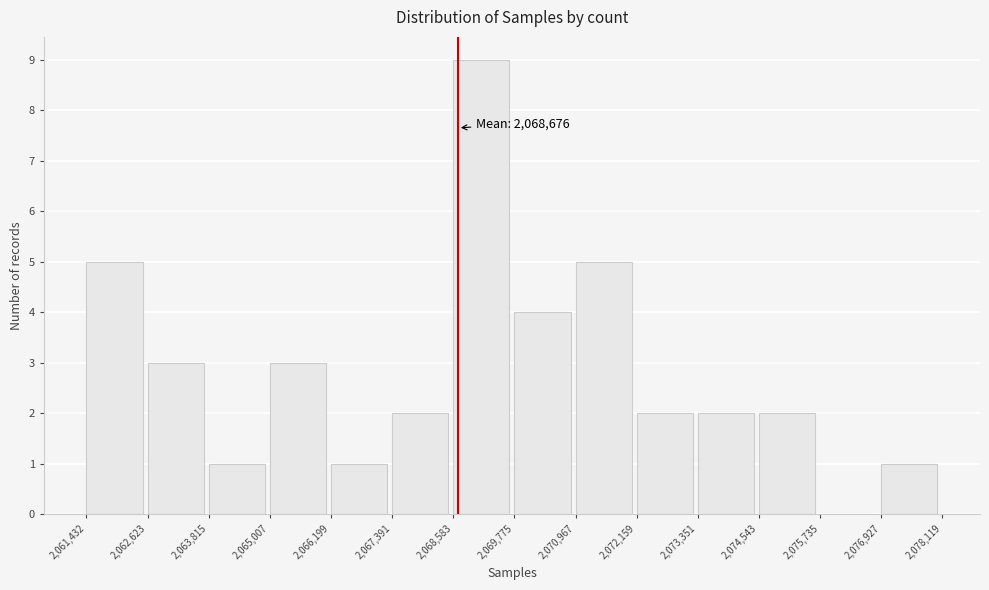

Which range on the x-axis has the tallest bar?

2,068,583 to 2,069,775